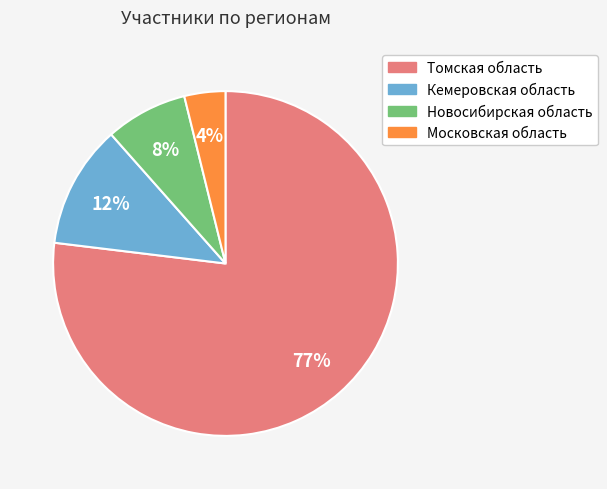

Combined, do Московская область and Кемеровская область account for over 50%?

No